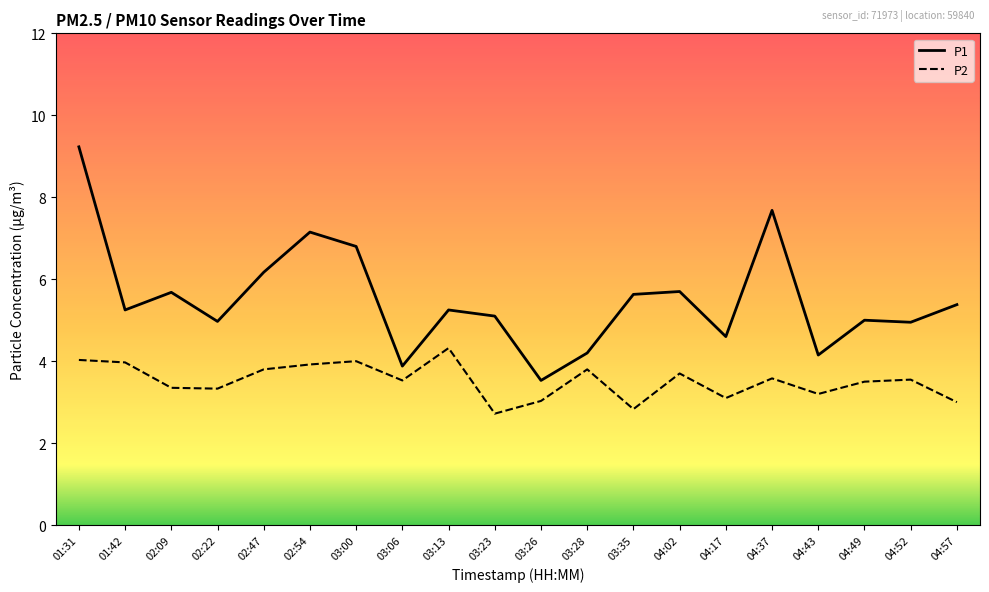

At which label does P2 first exceed 3?

01:31